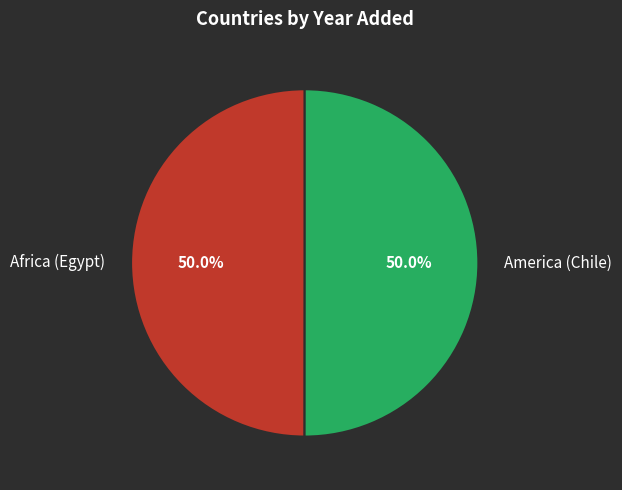

What percentage is the Africa (Egypt) slice, to the nearest percent?

50%